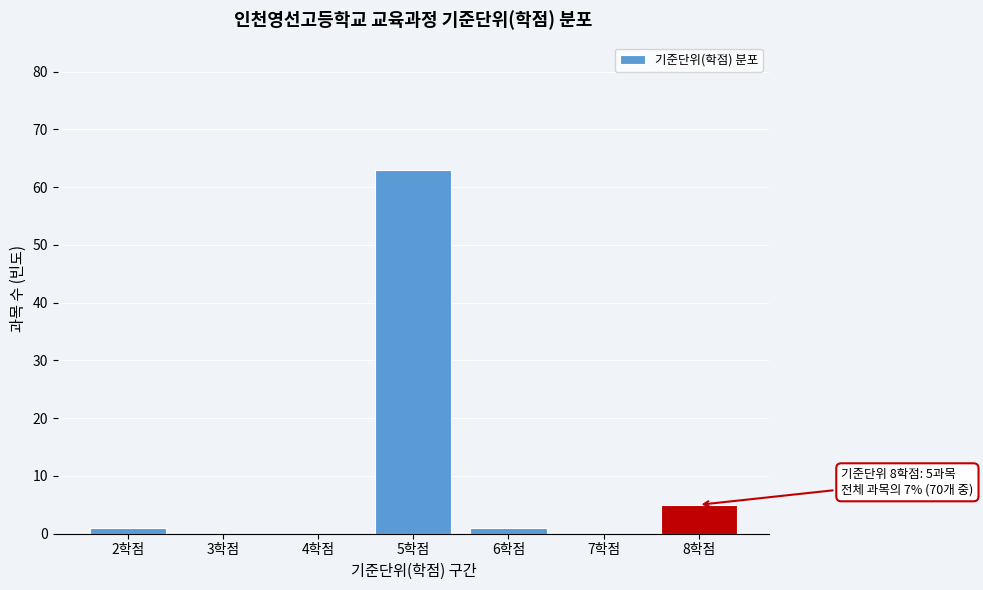

Reading left to right, extract all data points from this chart.

2학점=1	3학점=0	4학점=0	5학점=63	6학점=1	7학점=0	8학점=5